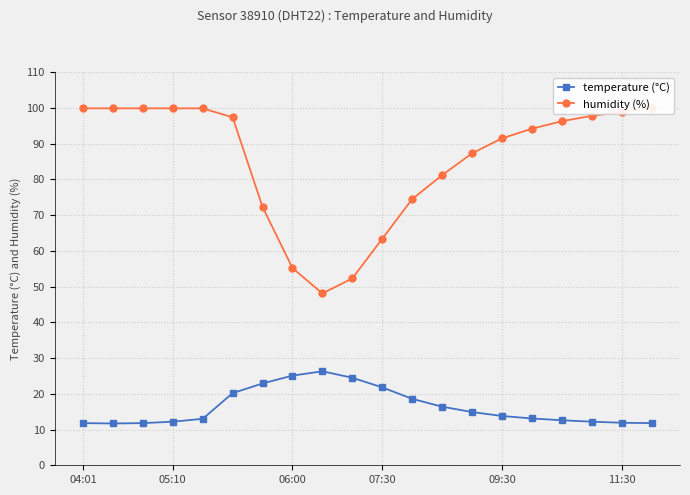

What is the maximum value for temperature (°C)?

26.3